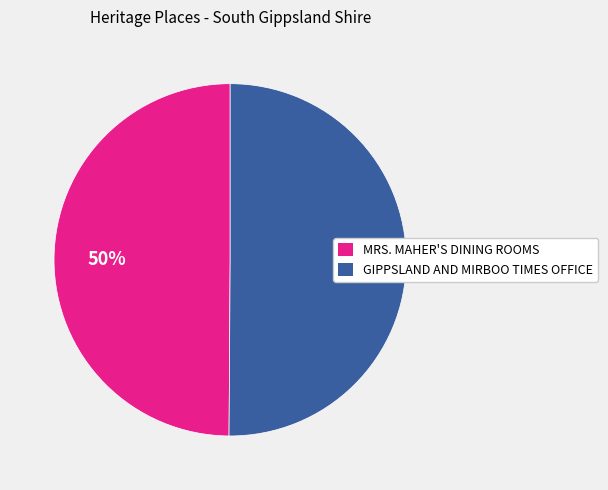

How many segments does this pie chart have?

2